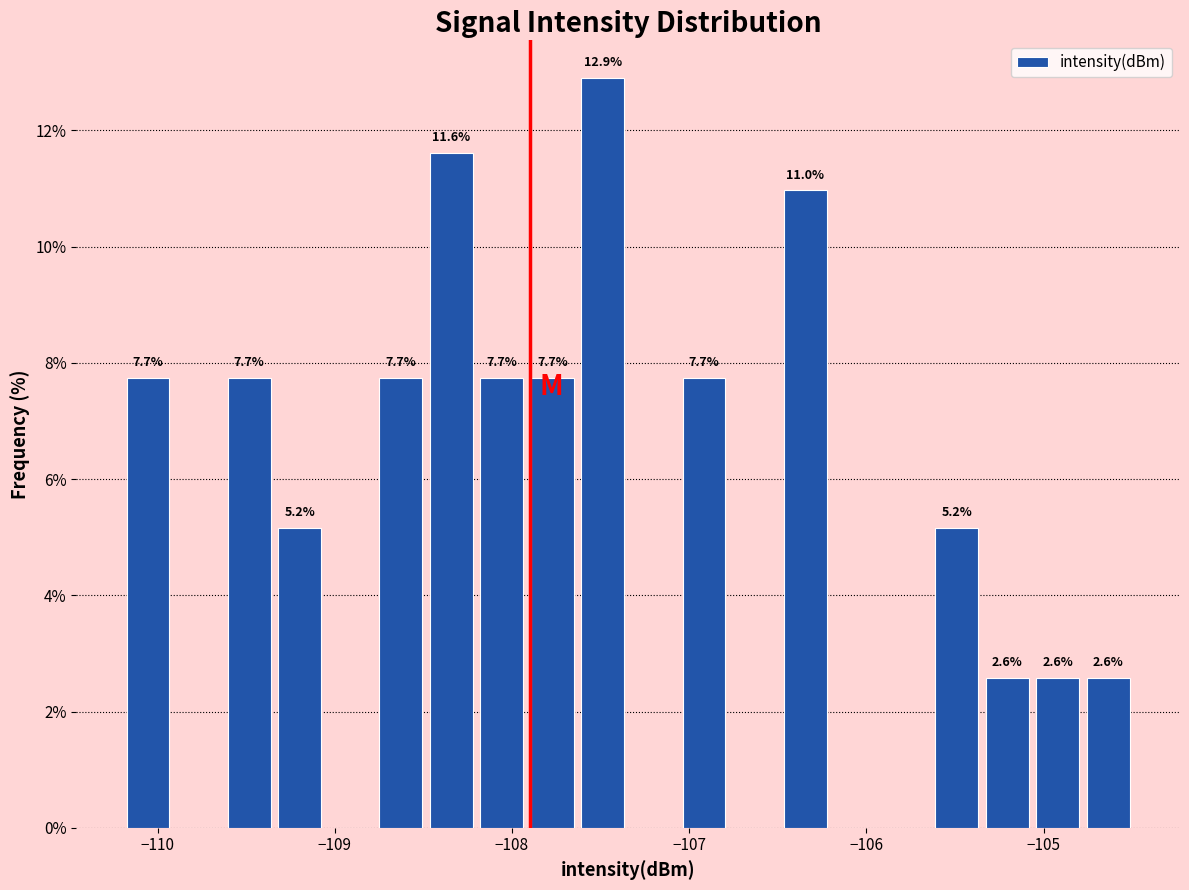

Around what value on the x-axis is the tallest bar? Give the approximate position of its centre, as read against the axis.

-107.5